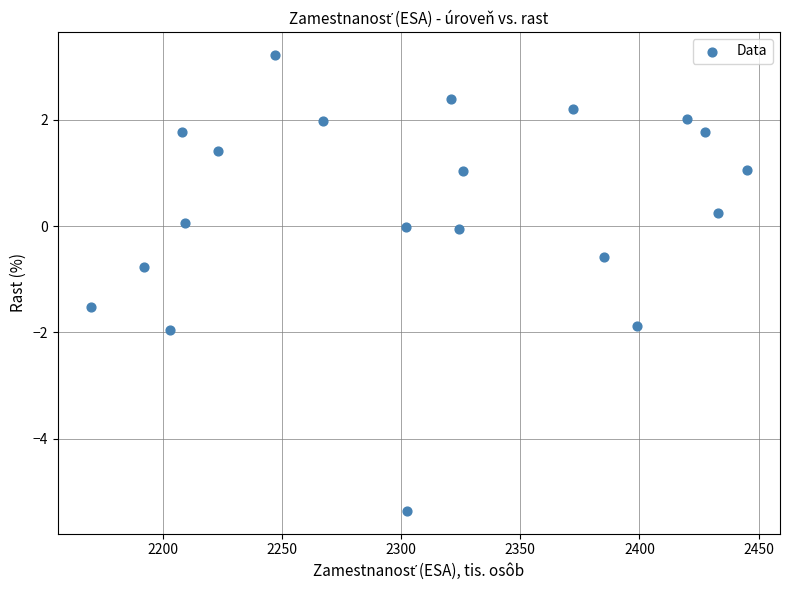

What is the range of Y values (max minus min)?

8.6